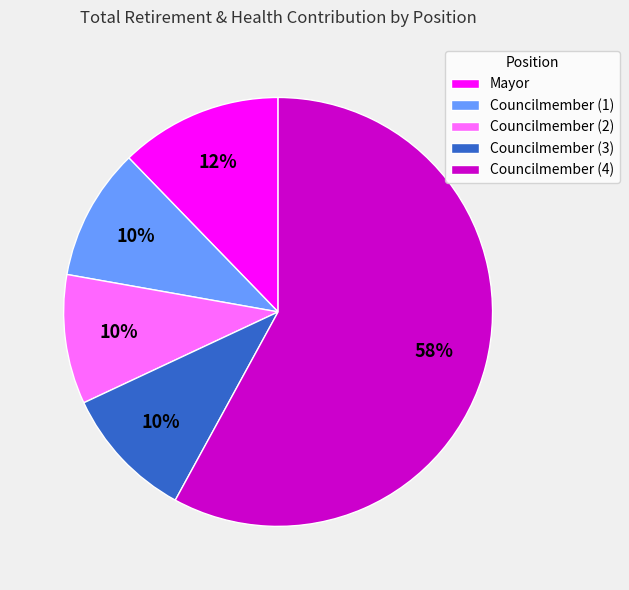

Is there a majority slice in this chart?

Yes